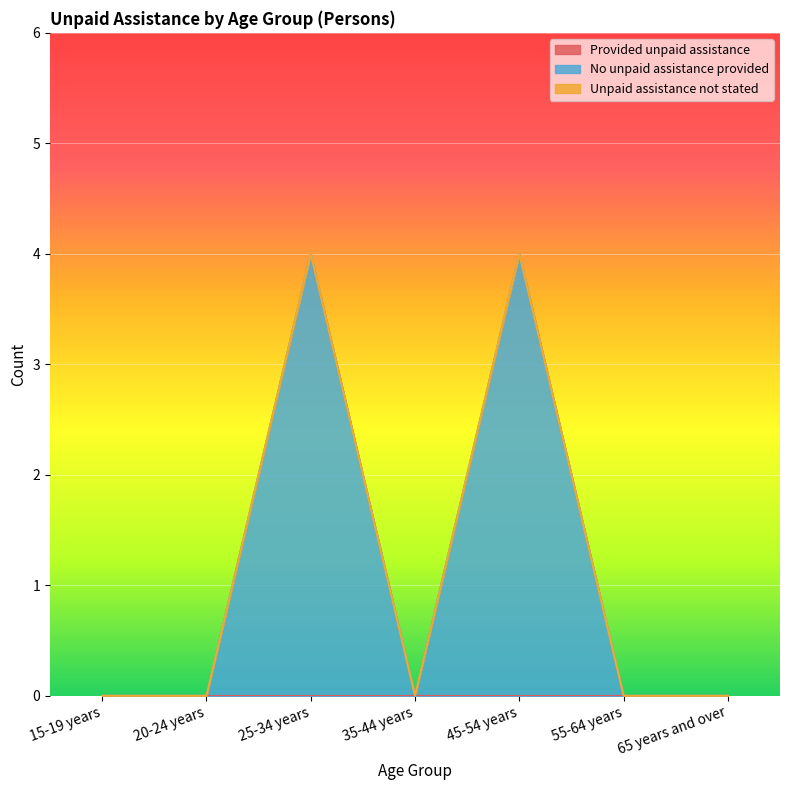

True or false: No unpaid assistance provided and Provided unpaid assistance cross at least once.

False